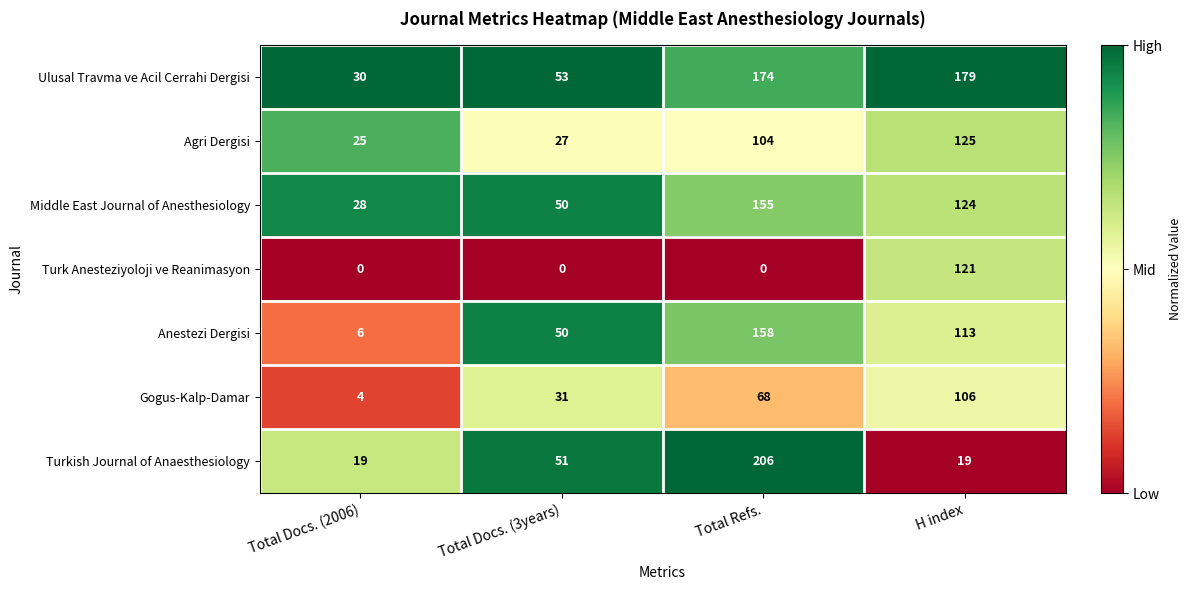

How many series are shown in this chart?

7